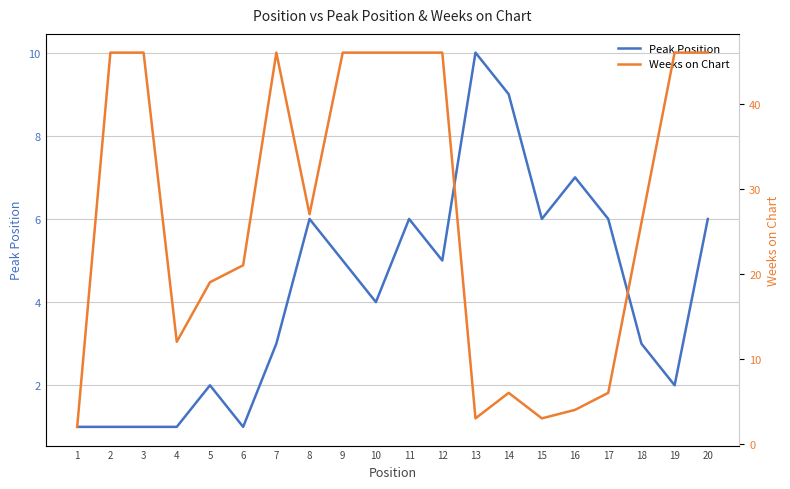

Which series changed the most between 2 and 12?

Peak Position